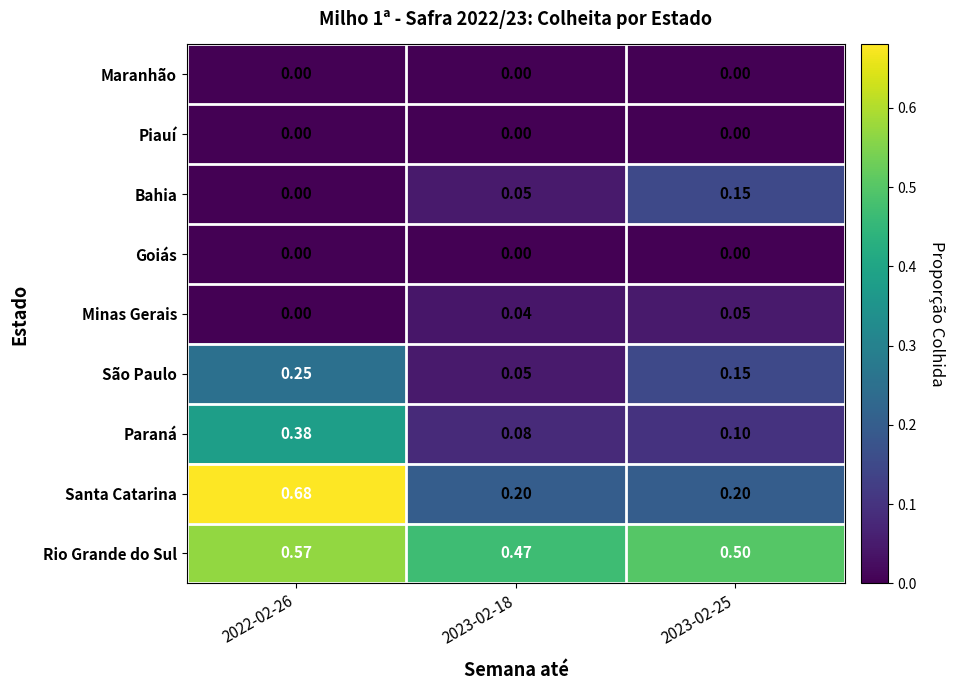

Is the value of Rio Grande do Sul at 2022-02-26 greater than the value of Maranhão at 2023-02-18?

Yes